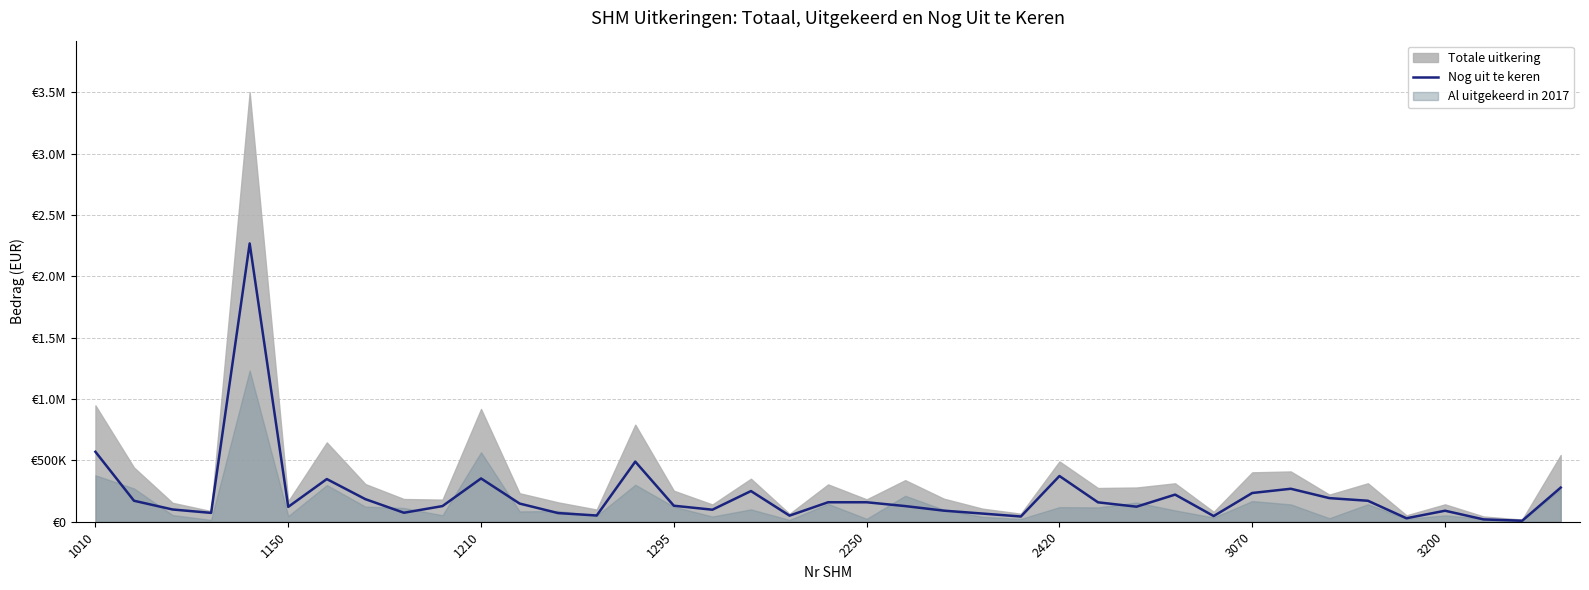

Reading right to left, transcribe all the data shown in this chart.

278184	8018	18843	89720	28203	170876	192444	268672	234226	46246	221015	122585	158064	372630	42592	66658	90312	127555	158620	158645	49809	249933	98044	130472	489789	50767	70476	148091	352652	127471	73190	184043	347686	121115	2267775	72139	99845	170920	569994